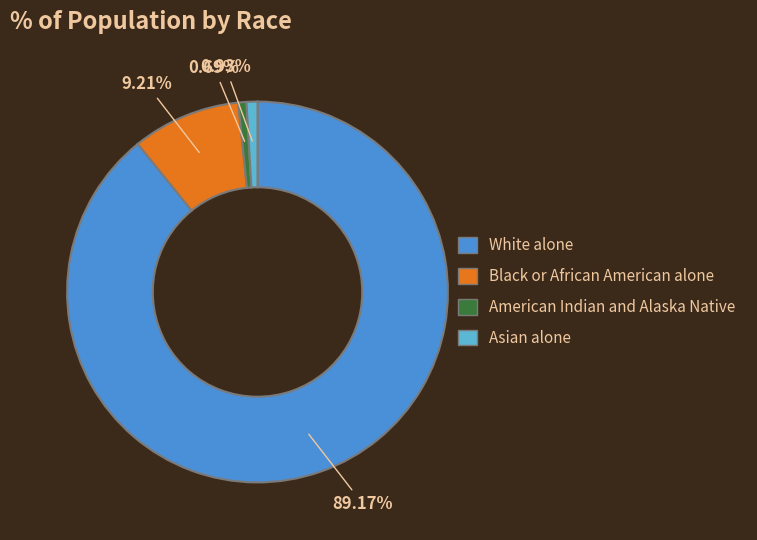

What percentage is the American Indian and Alaska Native slice, to the nearest percent?

1%